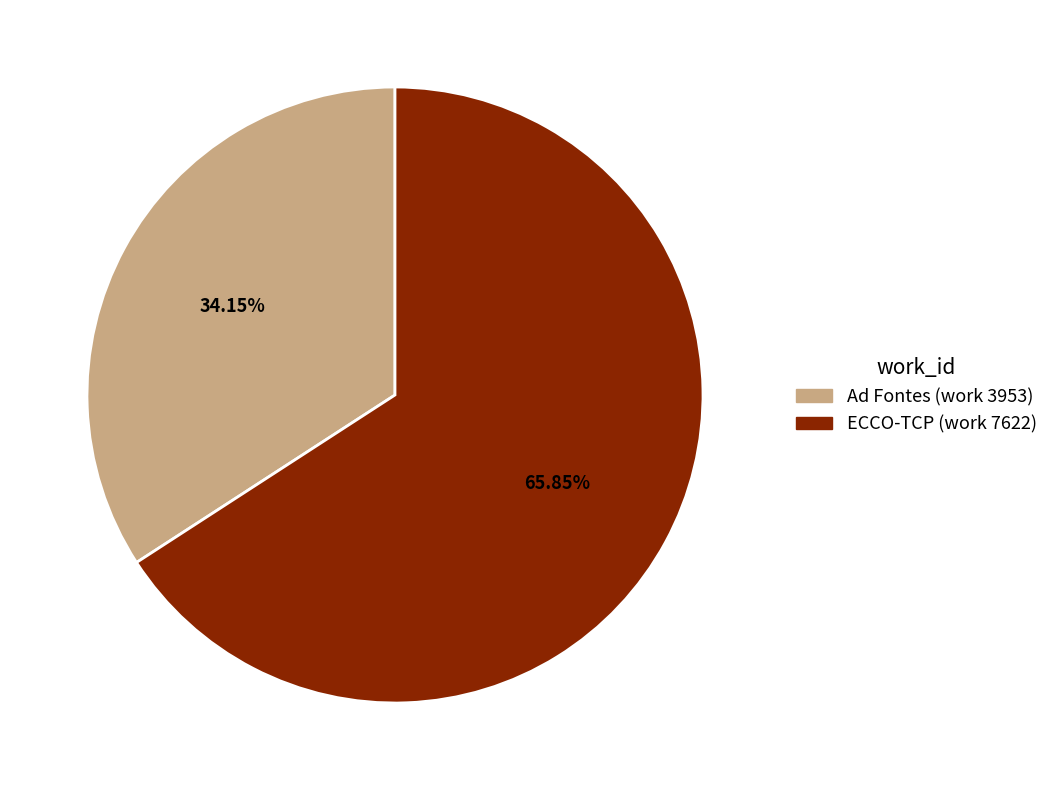

Approximately how many times larger is the value at Ad Fontes (work 3953) compared to ECCO-TCP (work 7622)?

0.5